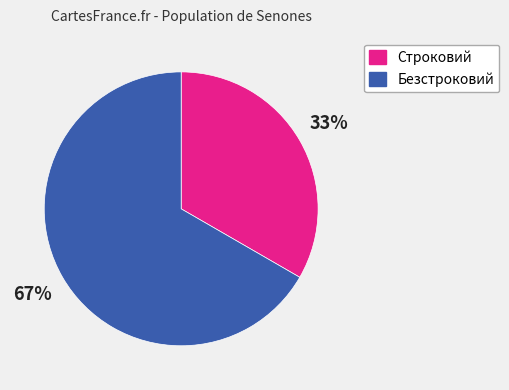

Is it true that Безстроковий is 67% of the pie?

True